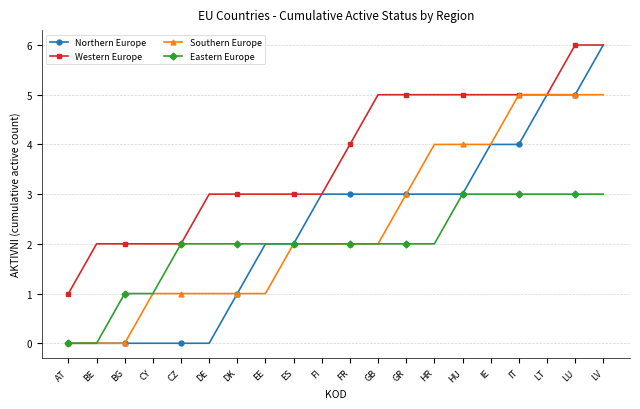

At which category is the sum across all series the highest?

LV